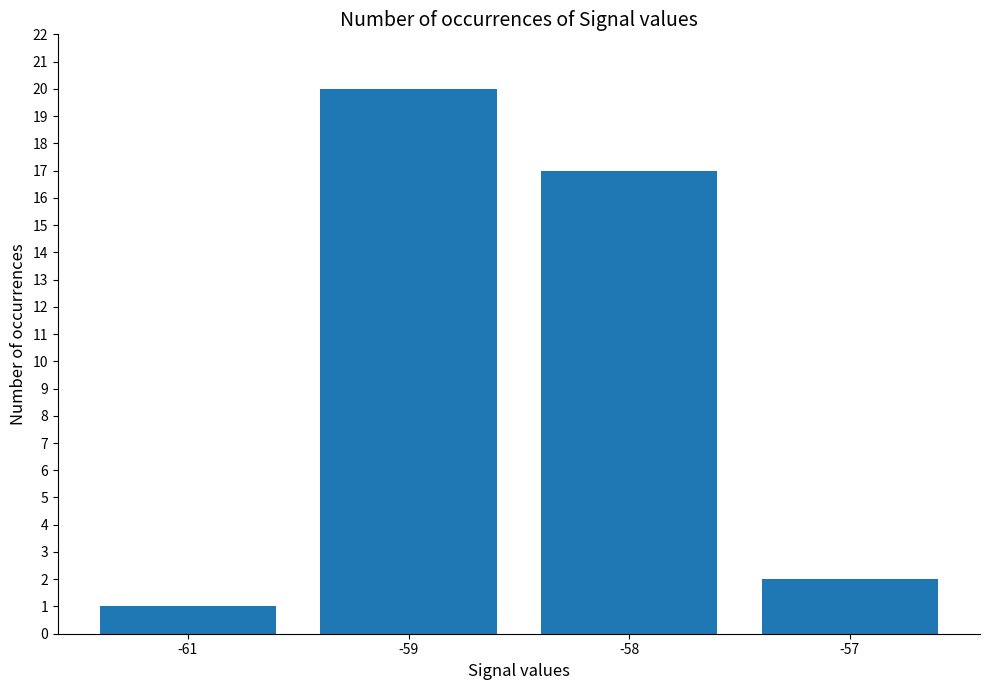

At which category does the chart reach its peak across all series?

-59